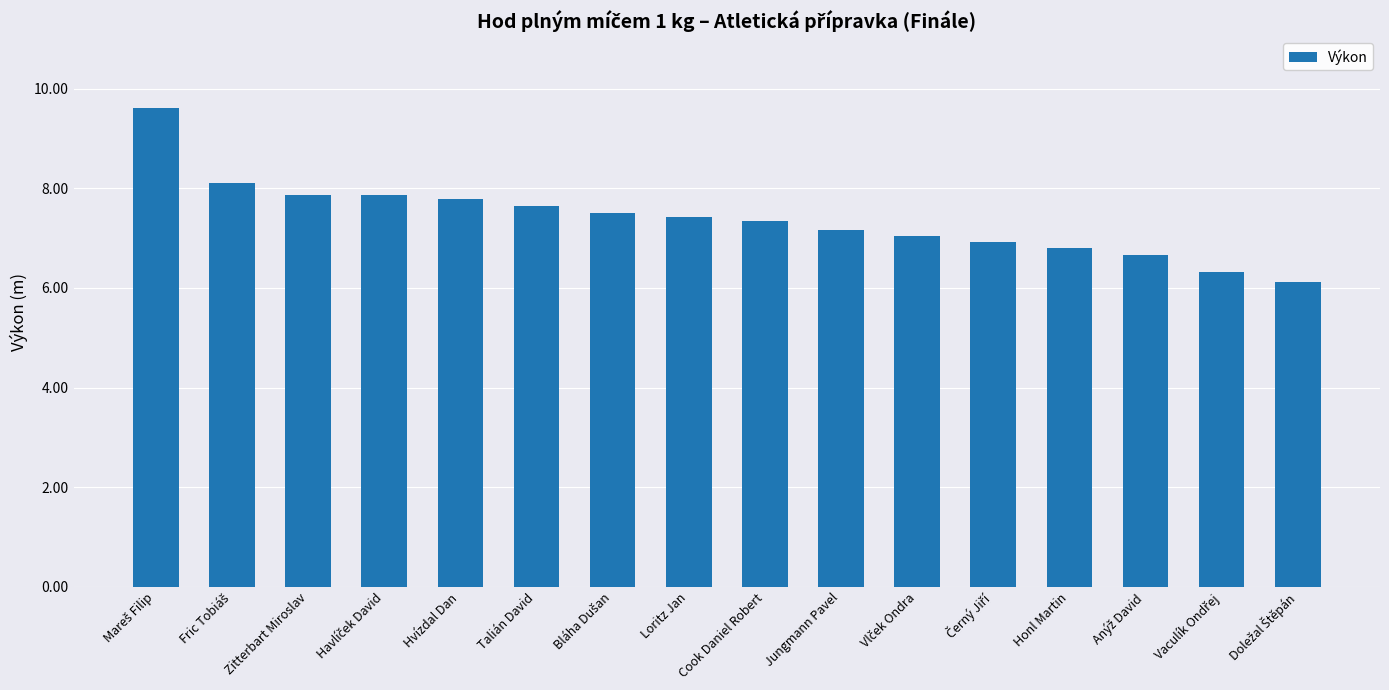

What is the label of the 10th bar from the left?

Jungmann Pavel